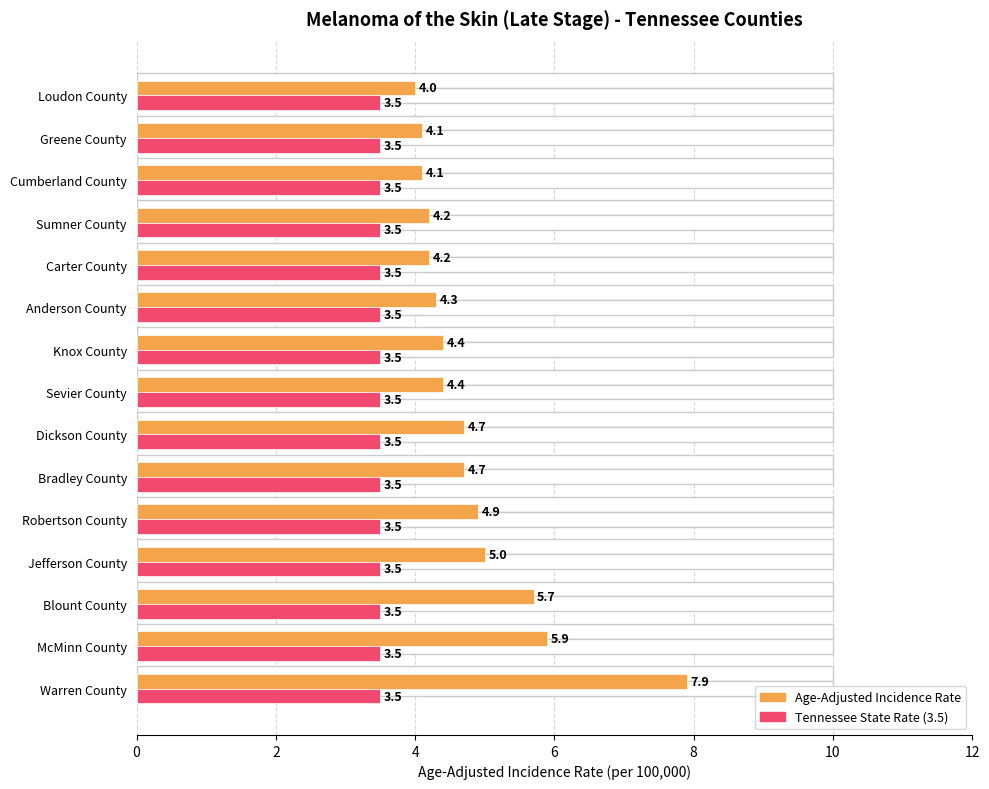

Is the value of Tennessee State Rate (3.5) at 10 greater than the value of Age-Adjusted Incidence Rate at 10?

No